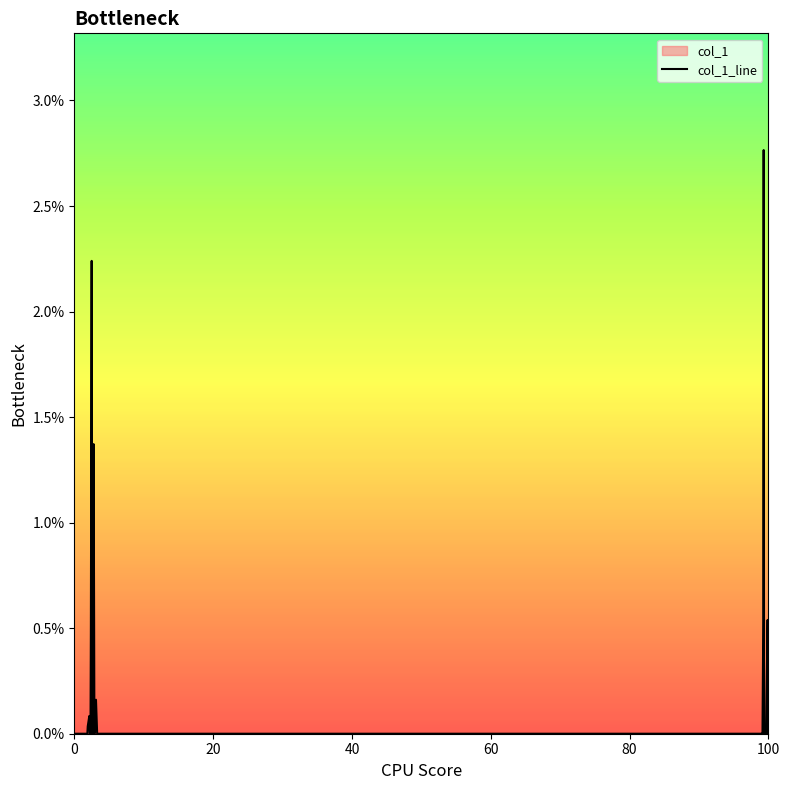

How many values are above zero?

11